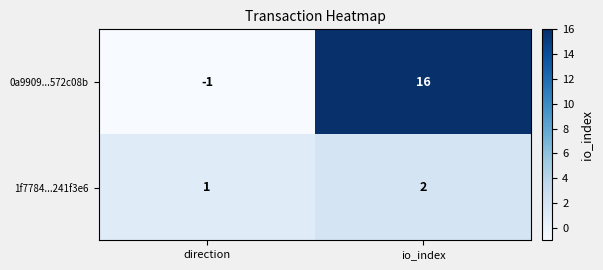

At which label does 0a9909...572c08b reach its minimum?

direction